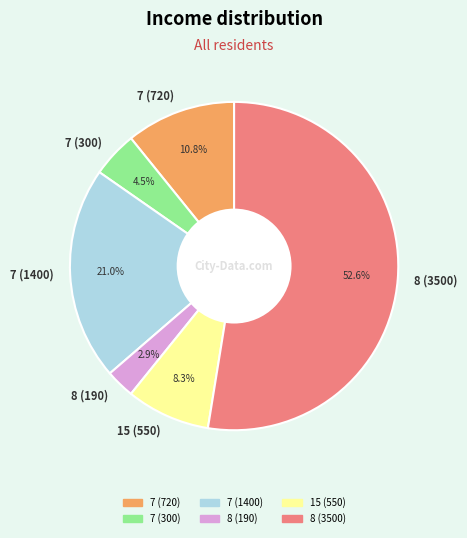

To the nearest percent, what percentage of the pie is 8 (3500)?

53%